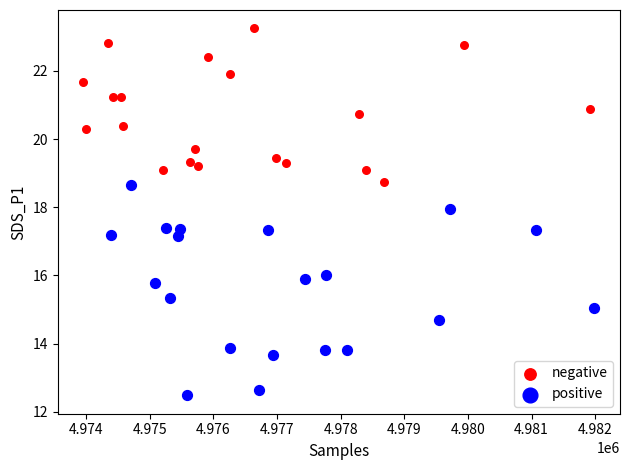

What are all the series names shown in the legend?

negative, positive